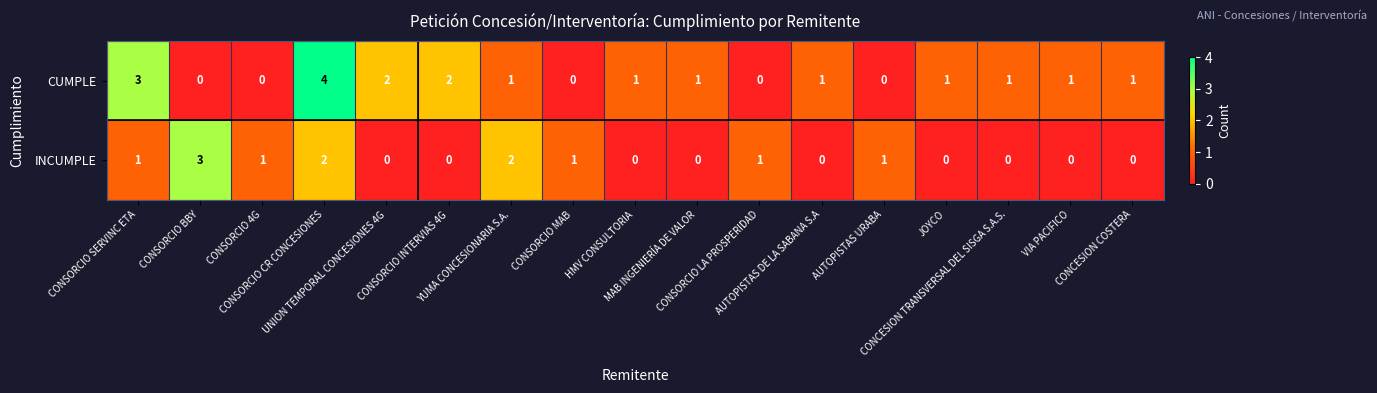

Which series has the largest total across all categories?

CUMPLE